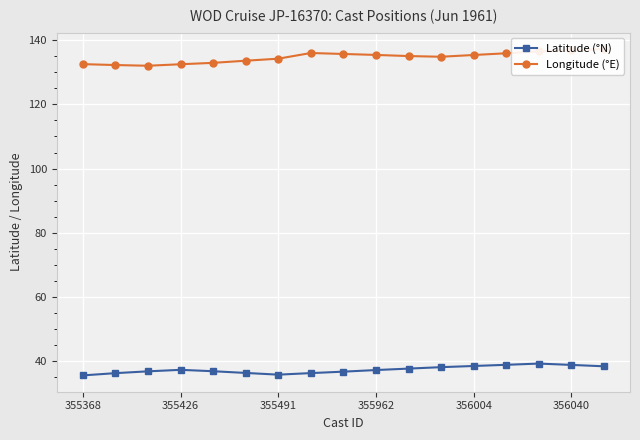

The value of Latitude (°N) at 355368 is 35.6. True or false?

True